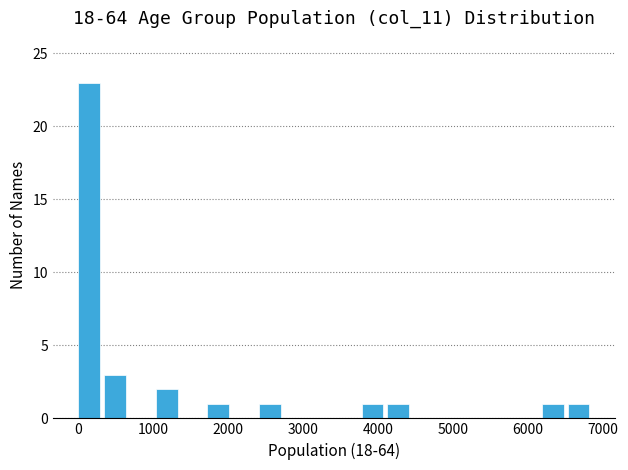

Around what value on the x-axis is the tallest bar? Give the approximate position of its centre, as read against the axis.

100